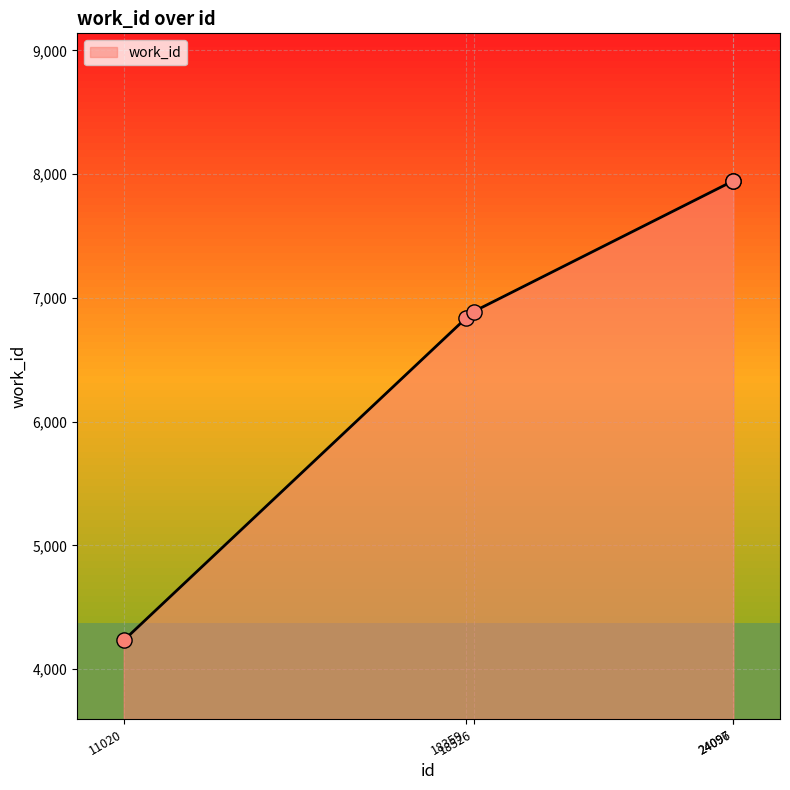

Approximately how many times larger is the value at 11020 compared to 24096?

0.5